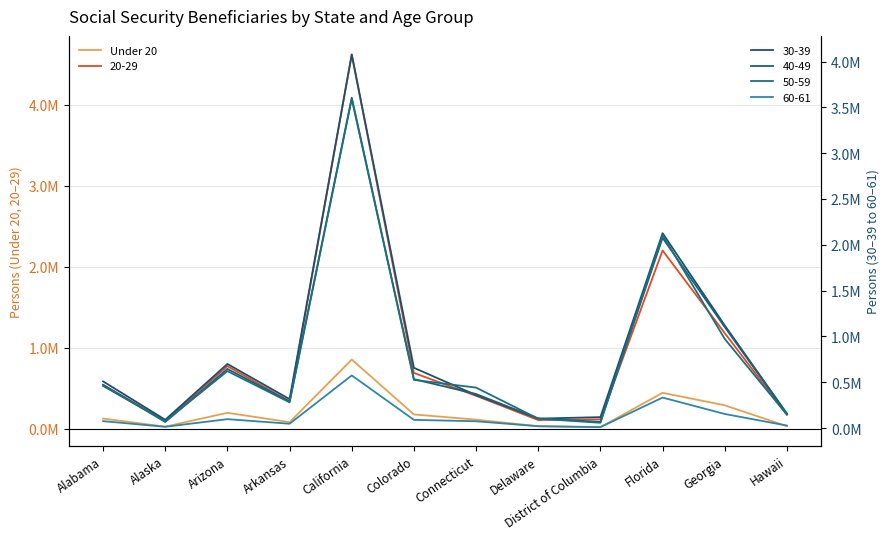

How many values exceed 125237?

5